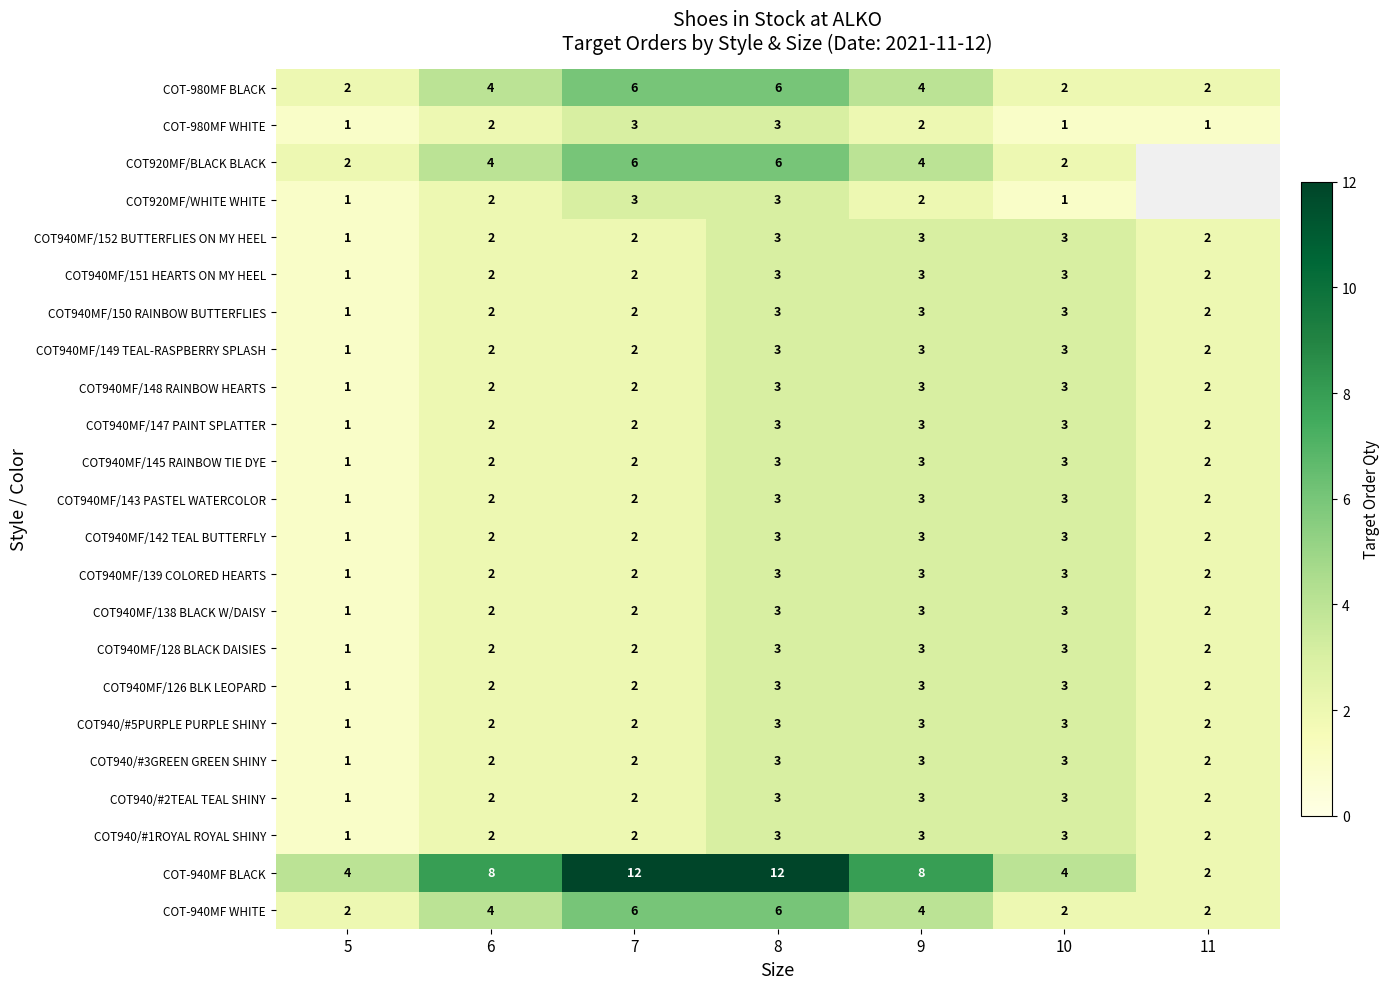

Count the COT-980MF WHITE values in the range 1 to 3.

7